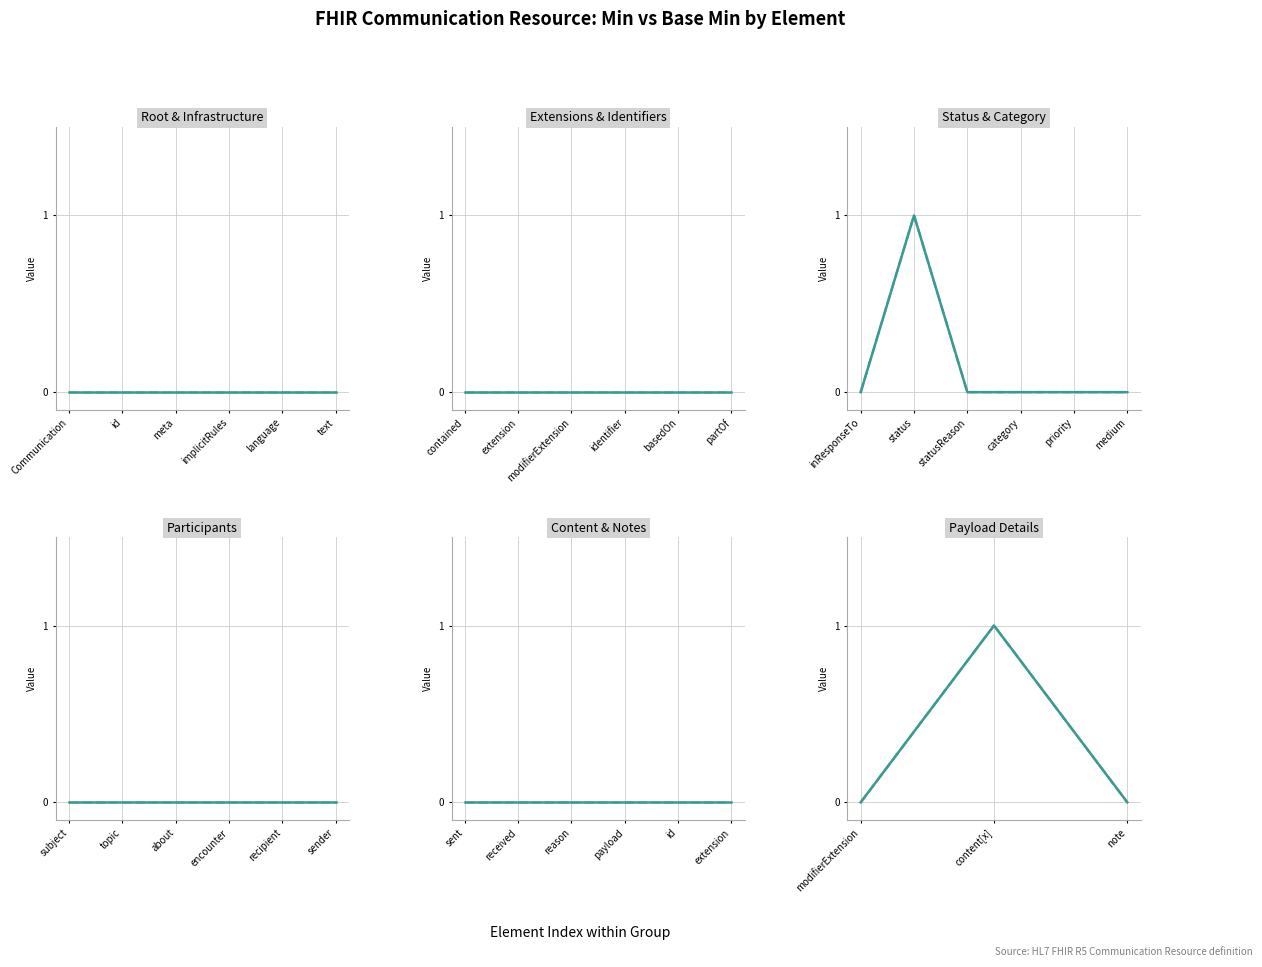

Which category has the lowest value across all series?

modifierExtension